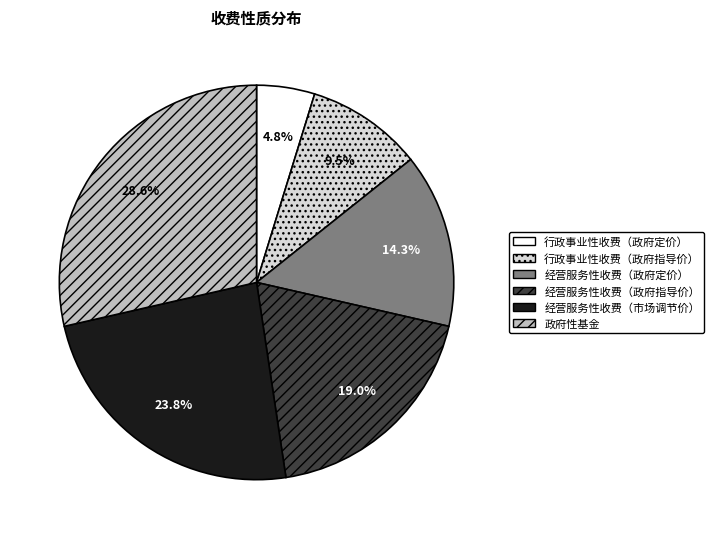

What is the smallest slice in the pie chart?

行政事业性收费（政府定价）